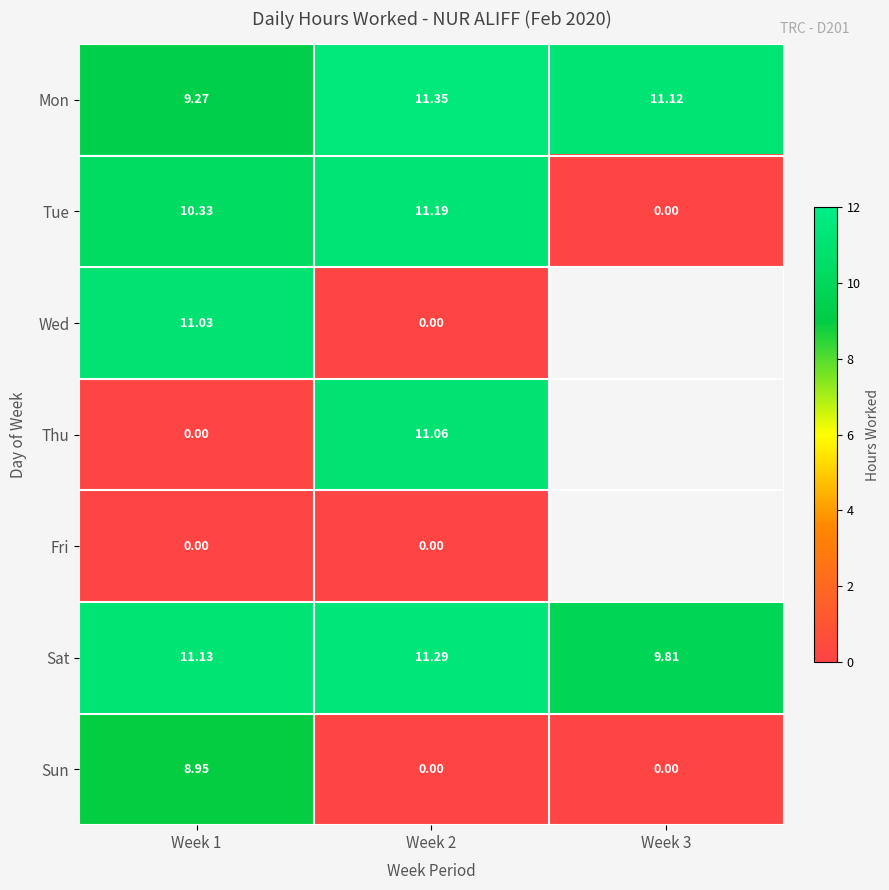

What is the difference between the second highest and minimum values in the Tue series?

10.3